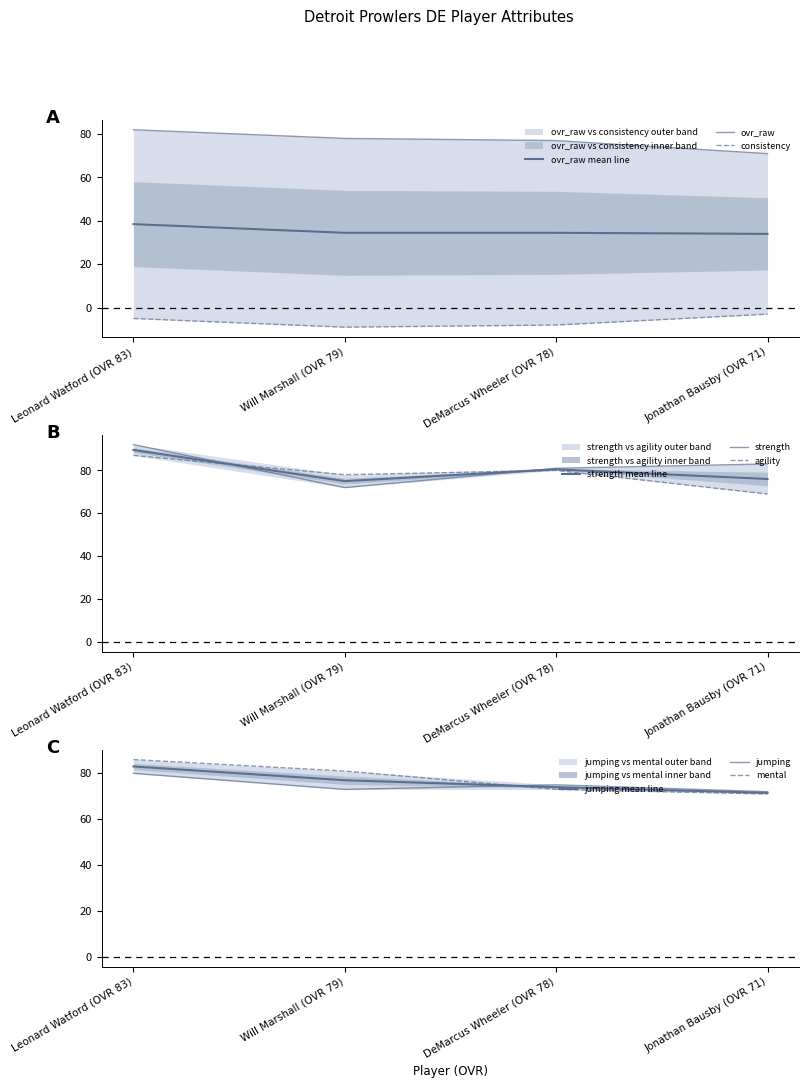

At how many categories does at least one series exceed 75?

4